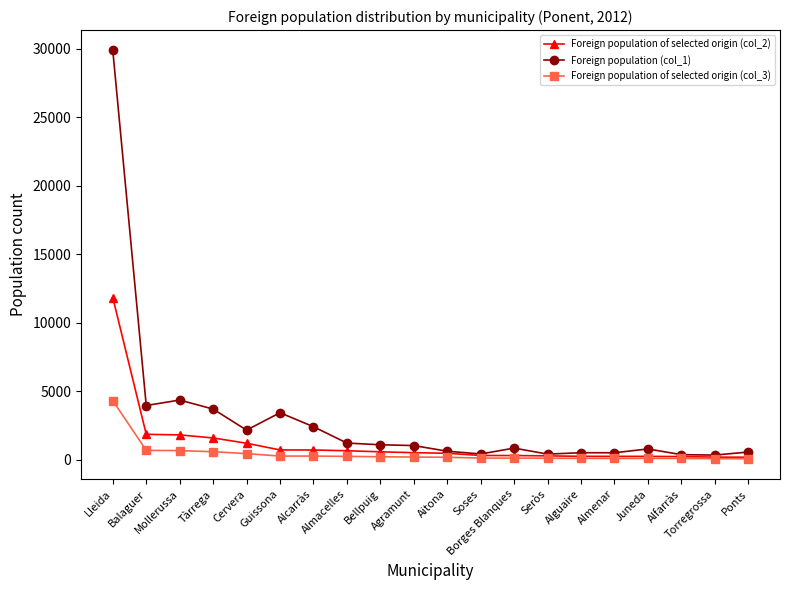

What is the sum of the Foreign population (col_1) values at Guissona and Borges Blanques?

4260